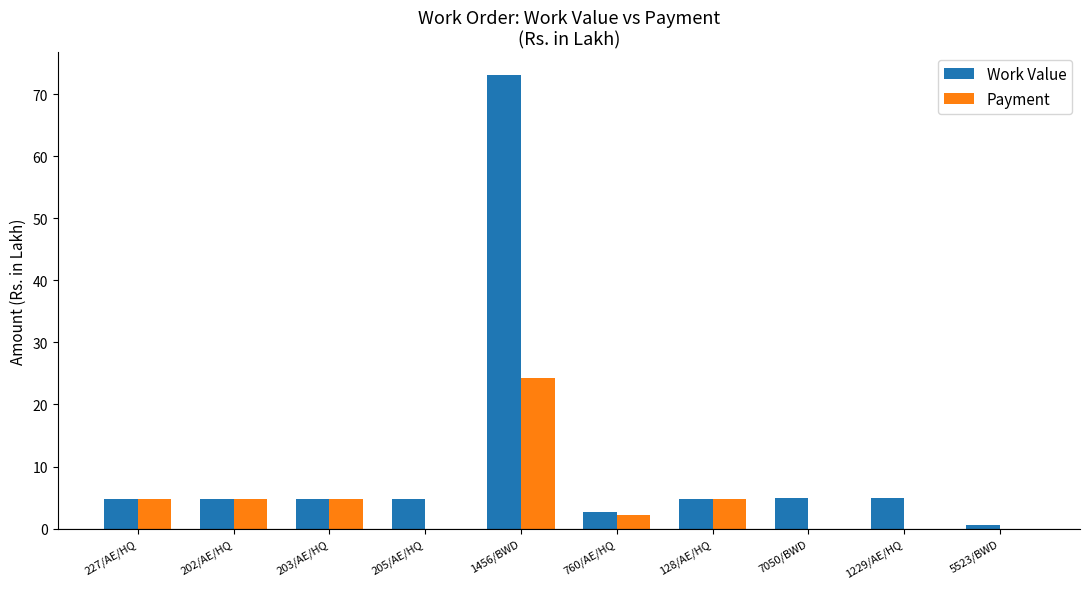

Which series has the largest range (max minus min)?

Work Value